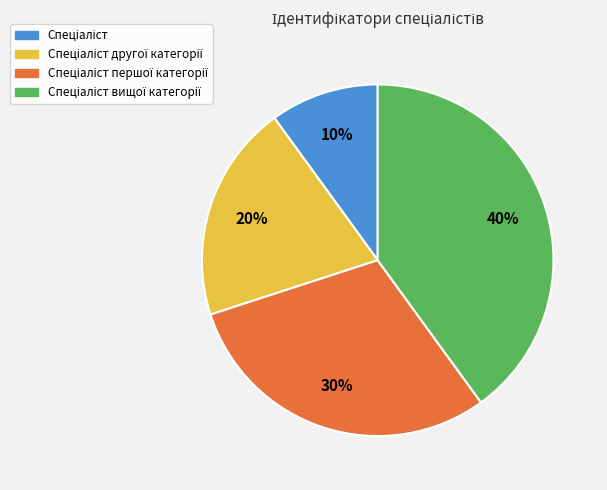

Is there a majority slice in this chart?

No